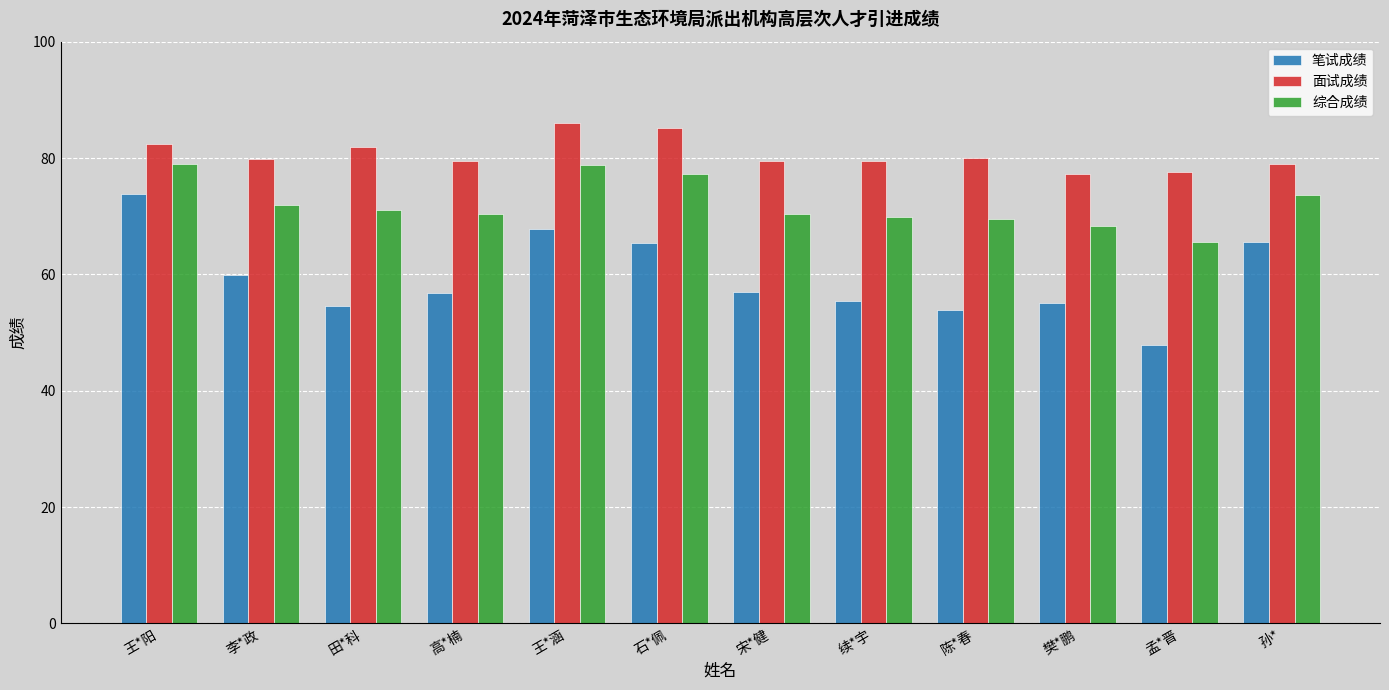

At how many categories does at least one series exceed 74?

12